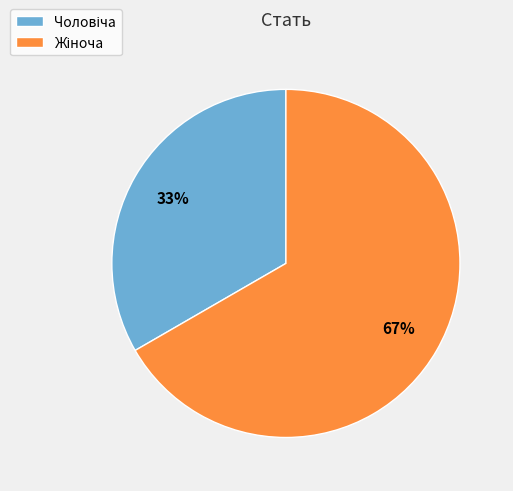

Is there a majority slice in this chart?

Yes